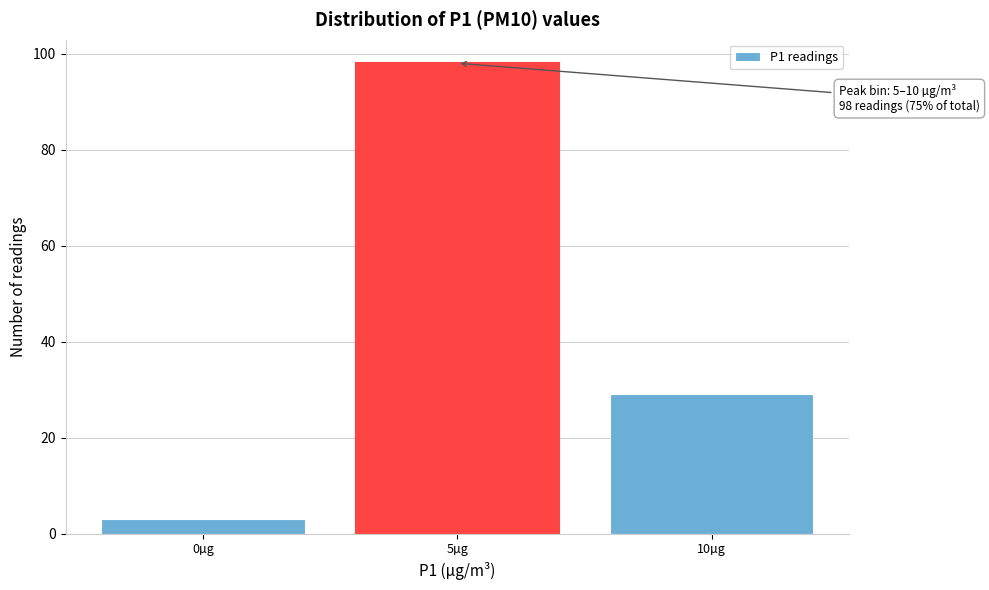

Reading left to right, what are all the values shown in this chart?

0µg=3	5µg=98	10µg=29